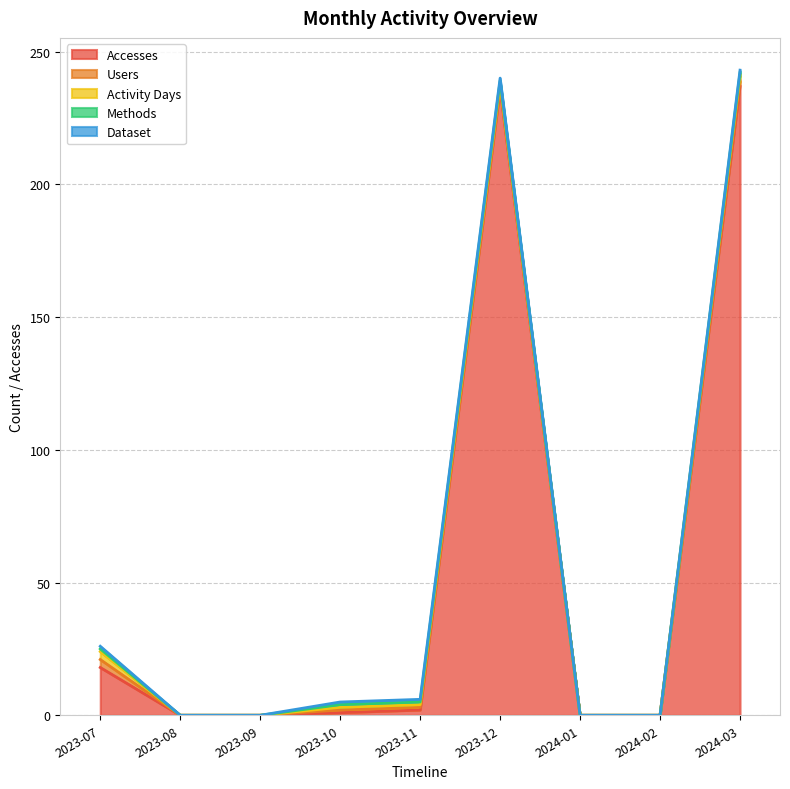

Rank the series at 2023-10 from highest to lowest value.

Accesses, Users, Activity Days, Methods, Dataset